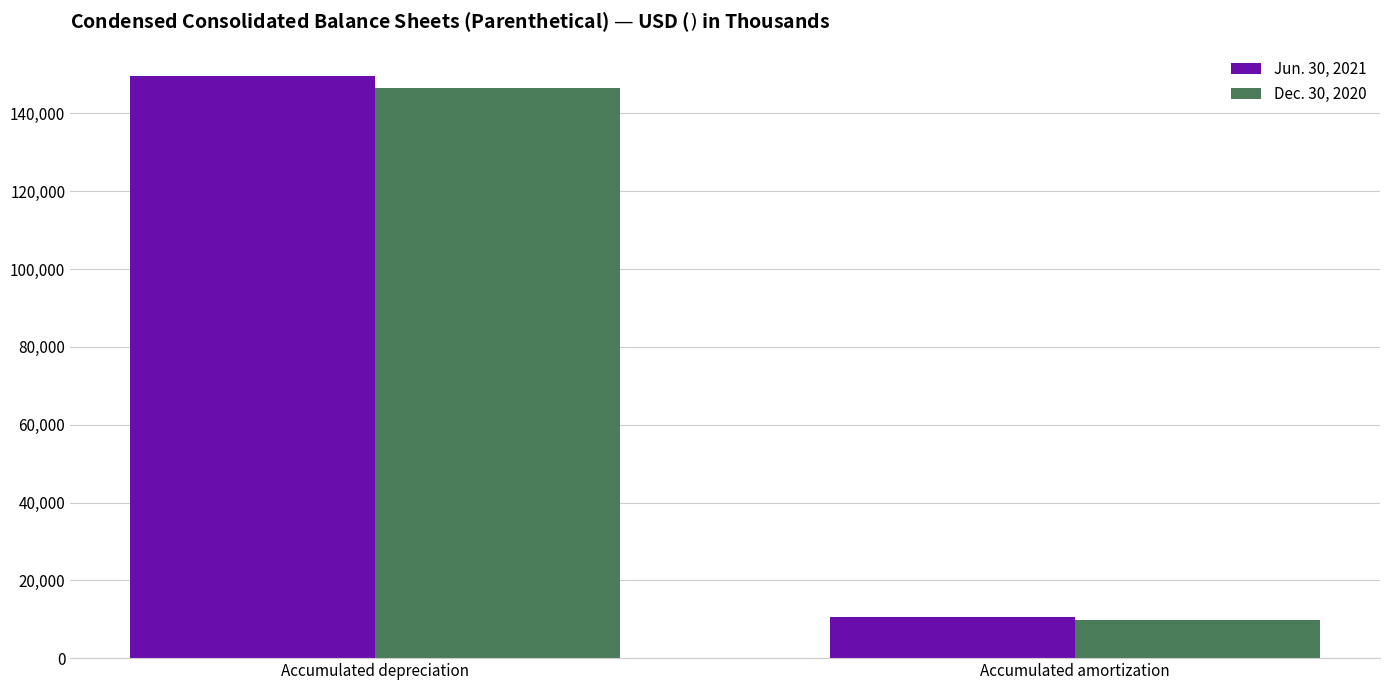

What is the lowest value of the Jun. 30, 2021 series?

10684